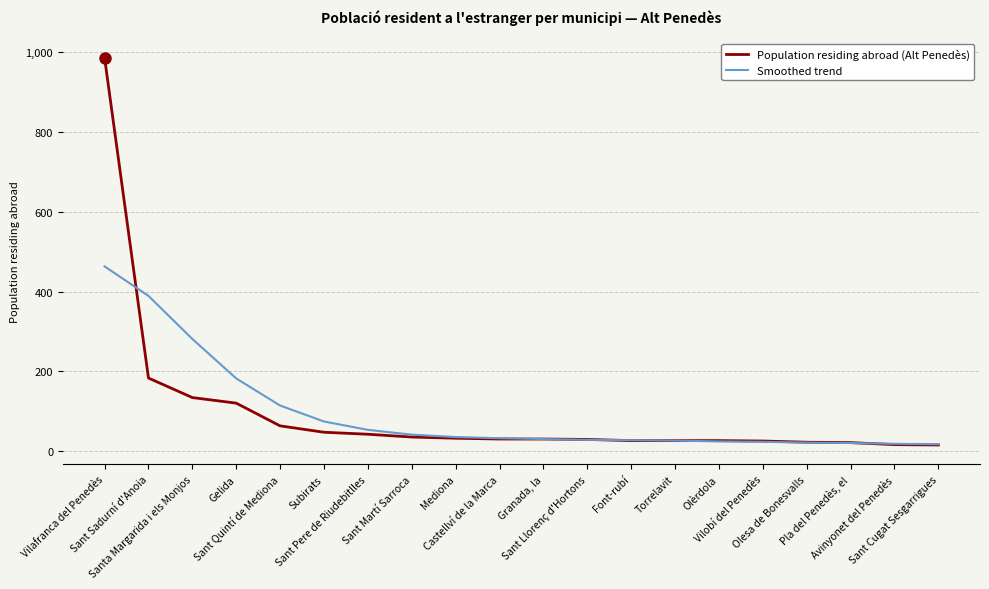

What are all the series names shown in the legend?

Population residing abroad (Alt Penedès), Smoothed trend